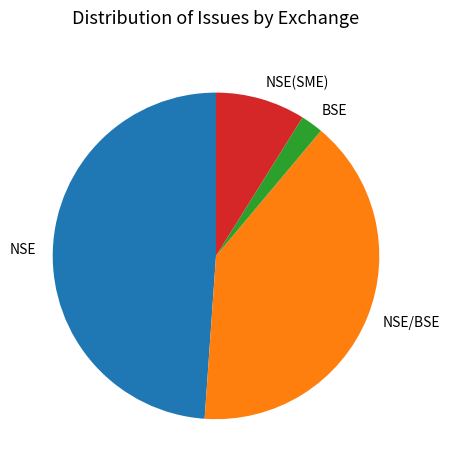

What is the largest slice in the pie chart?

NSE